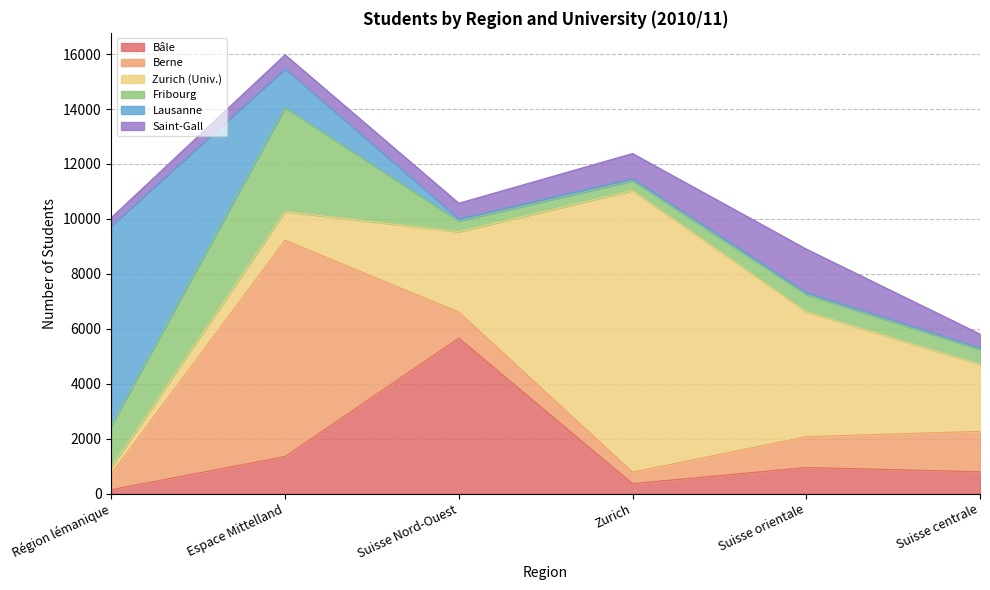

The value of Berne at Suisse Nord-Ouest is 349. True or false?

False